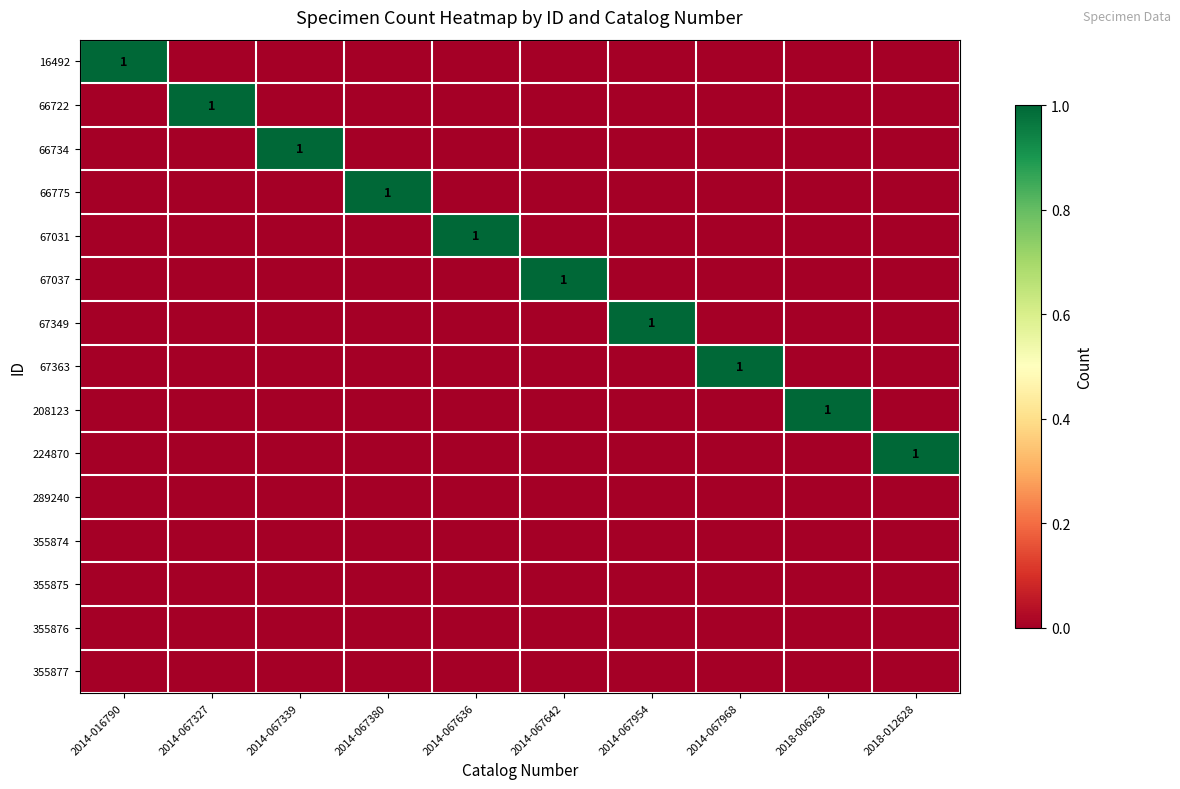

Rank the categories by 67031 value from highest to lowest.

2014-067636, 2014-016790, 2014-067327, 2014-067339, 2014-067380, 2014-067642, 2014-067954, 2014-067968, 2018-006288, 2018-012628